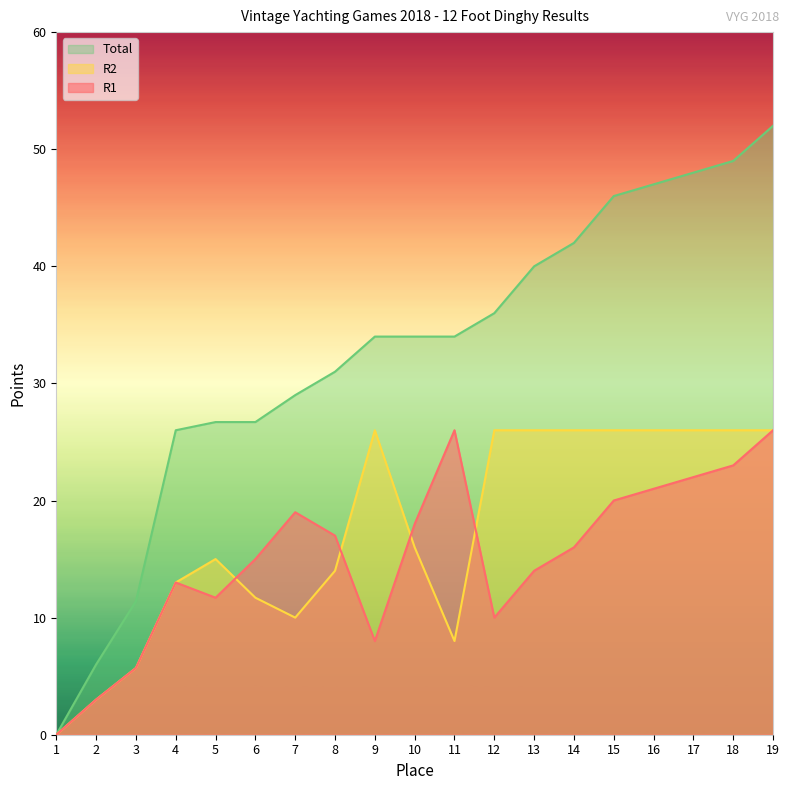

Is it true that R1 equals 30.6 at 7?

False